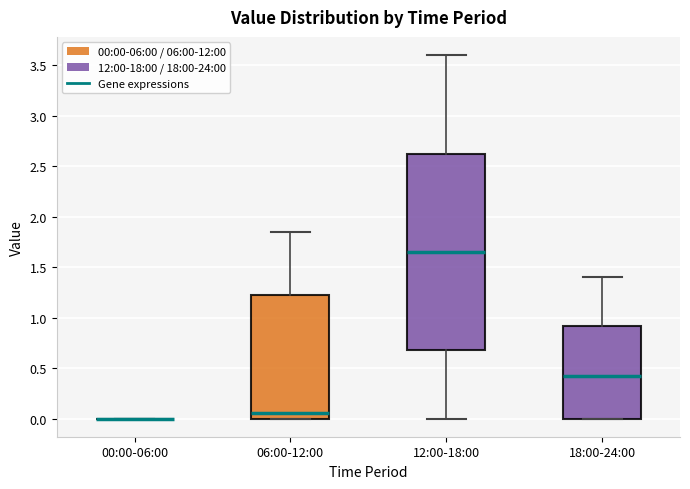

Reading left to right, transcribe this box plot: for each box, give where its median line is, the range the box spans, and where its two whiskers end, as read against the y-axis. The values are not printed on the chart, so give them approximately, as read against the axis.

00:00-06:00: box collapsed to a line at 0.00, whiskers 0.00 to 0.00
06:00-12:00: median 0.05, box 0.00 to 1.25, whiskers 0.00 to 1.85
12:00-18:00: median 1.65, box 0.70 to 2.65, whiskers 0.00 to 3.60
18:00-24:00: median 0.45, box 0.00 to 0.90, whiskers 0.00 to 1.40